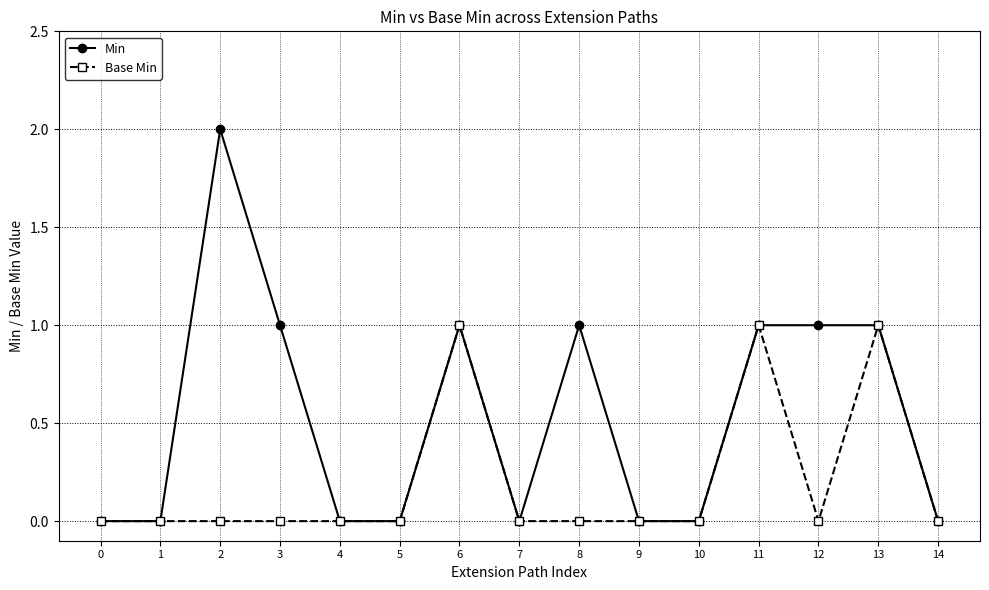

The Min series shows -1 at 9. True or false?

False